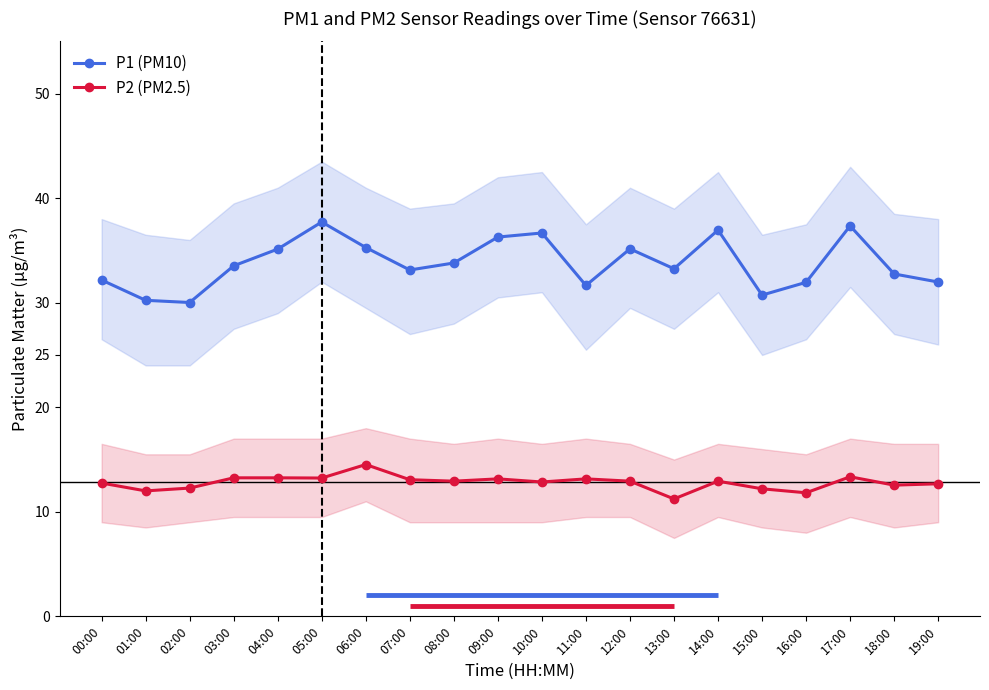

True or false: P1 (PM10) and P2 (PM2.5) cross at least once.

False